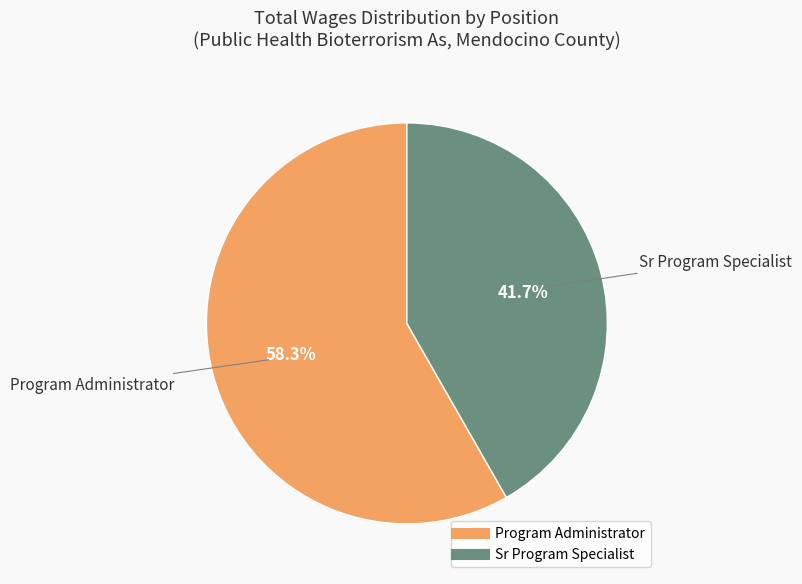

Between Program Administrator and Sr Program Specialist, which is larger?

Program Administrator